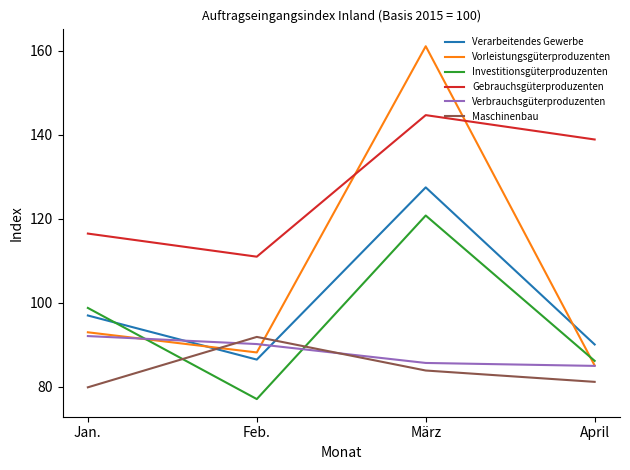

Does the chart display data point markers on the line(s)?

No